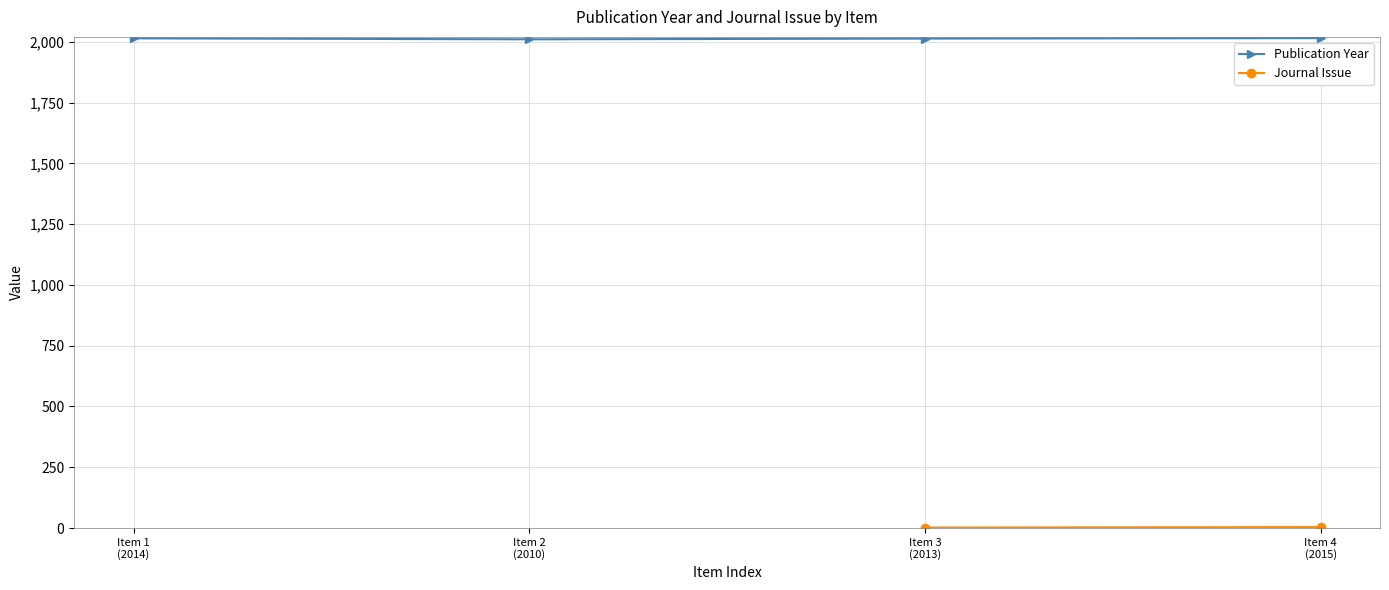

How many interior local valleys does the Publication Year series have?

1